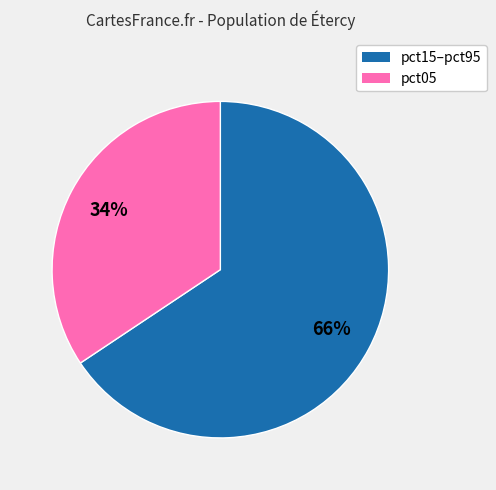

Does any single category account for the majority?

Yes